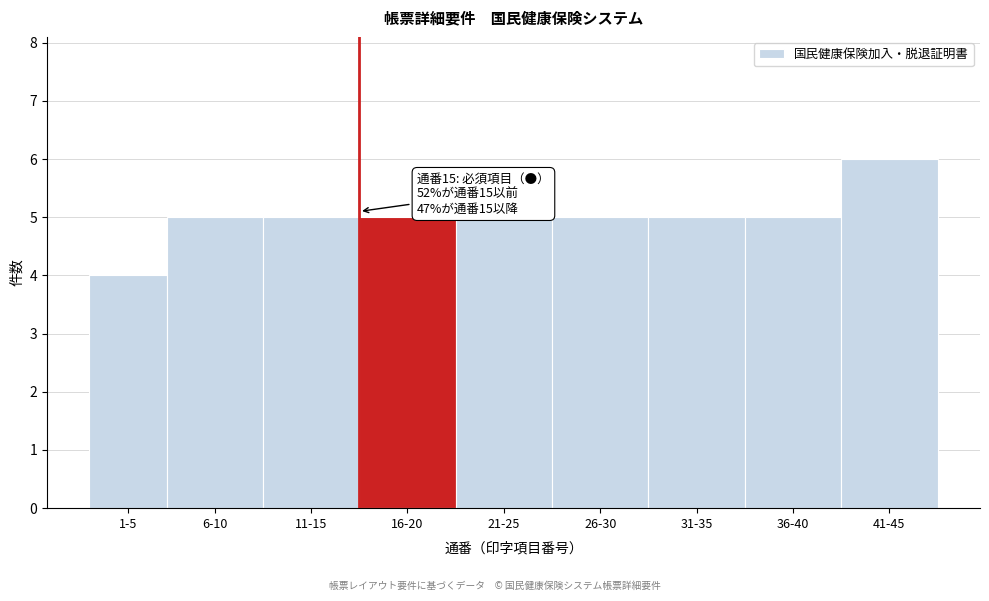

Reading right to left, transcribe all the data shown in this chart.

41-45=6	36-40=5	31-35=5	26-30=5	21-25=5	16-20=5	11-15=5	6-10=5	1-5=4